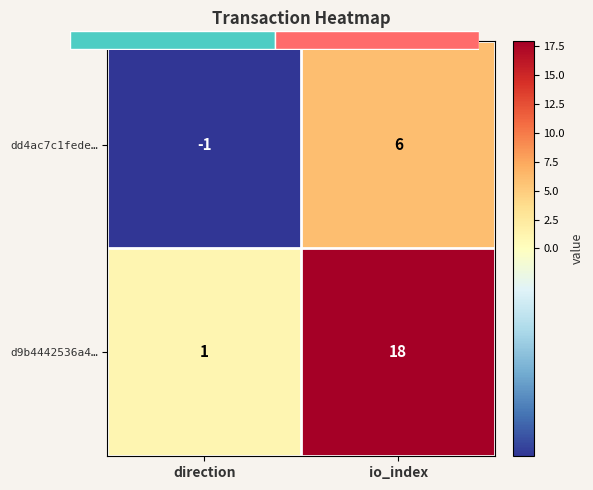

At io_index, list the series in order from smallest to largest.

dd4ac7c1fede…, d9b4442536a4…